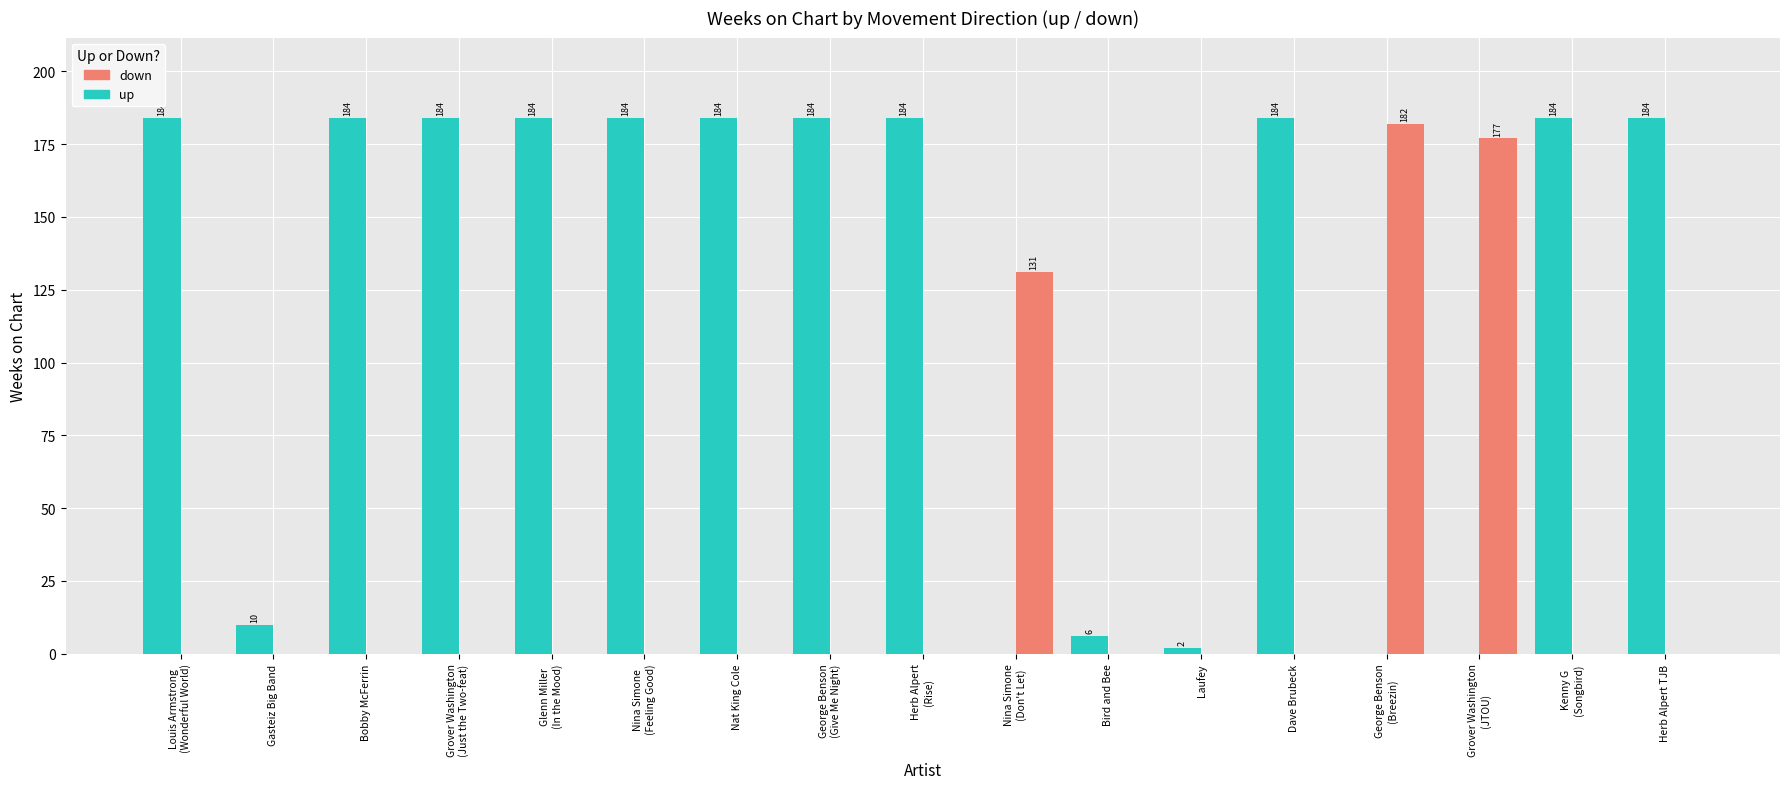

At which label does down reach its peak?

George Benson
(Breezin)